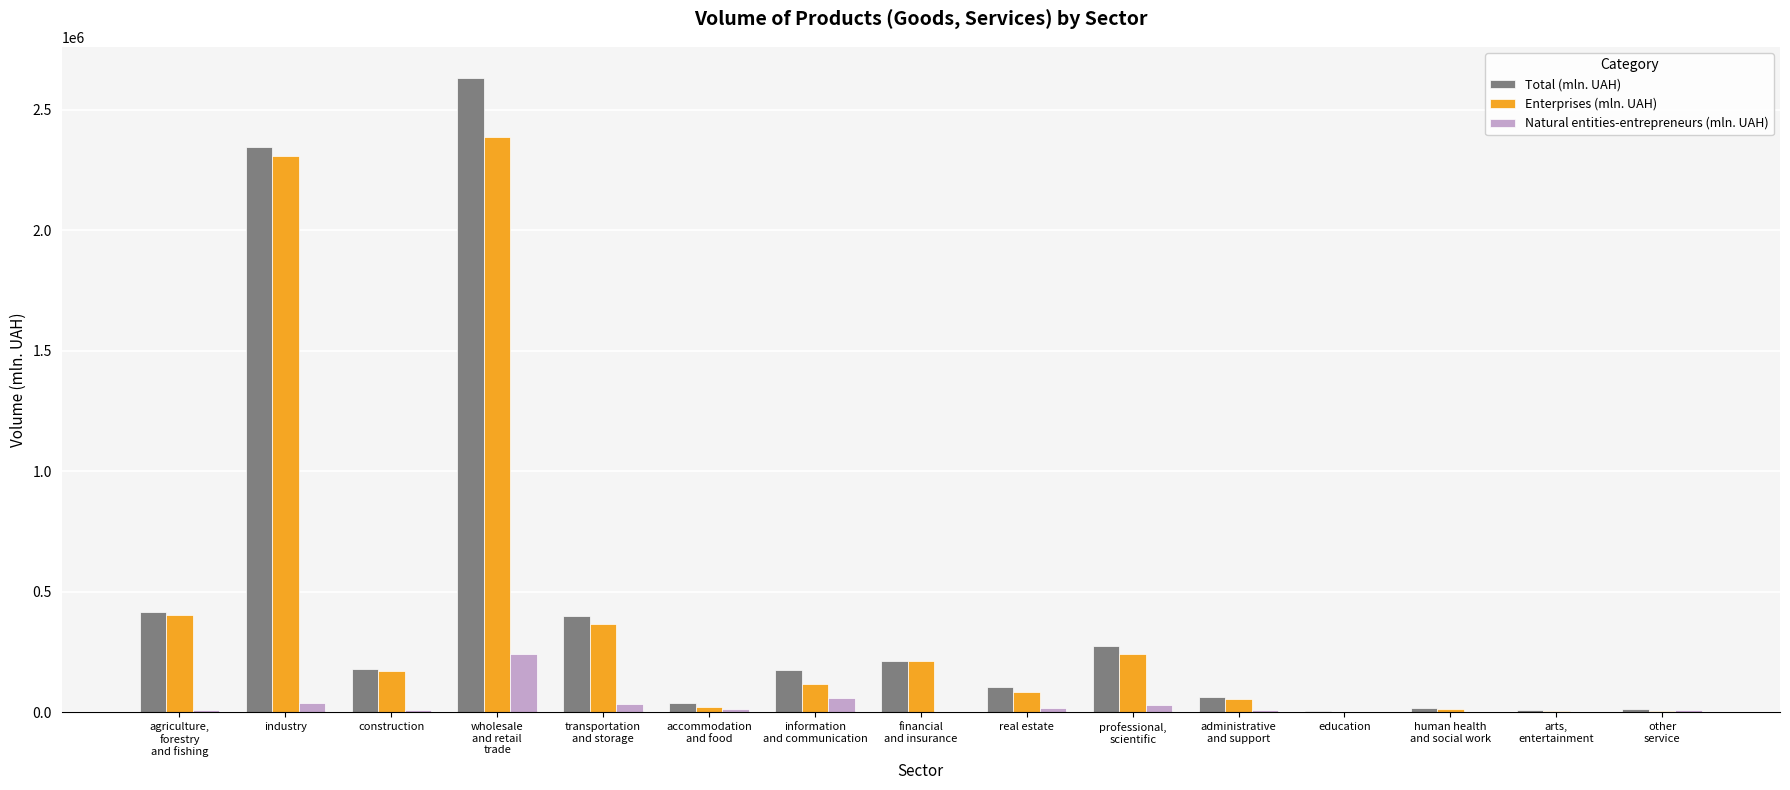

True or false: Total (mln. UAH) has a value of 2343000.4 at industry.

True